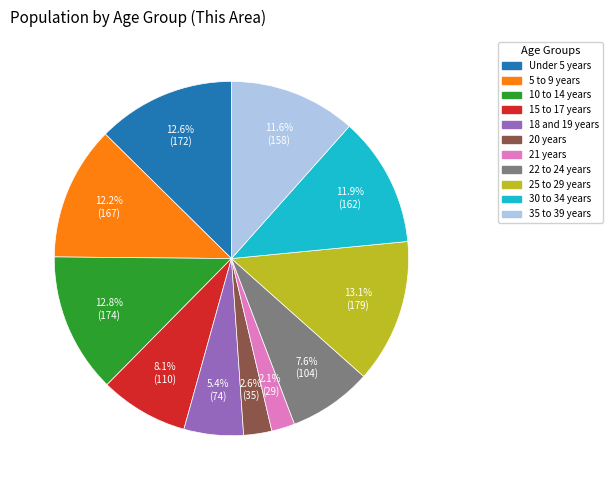

Which has a higher value, 21 years or 18 and 19 years?

18 and 19 years